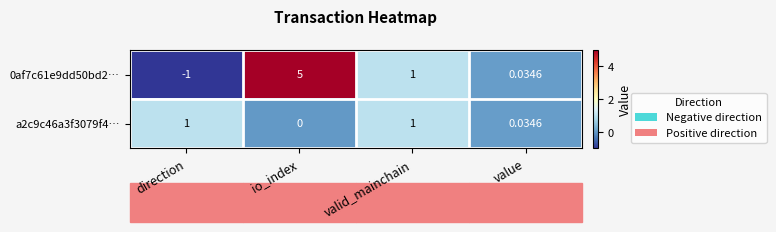

At which category does the chart reach its minimum across all series?

direction